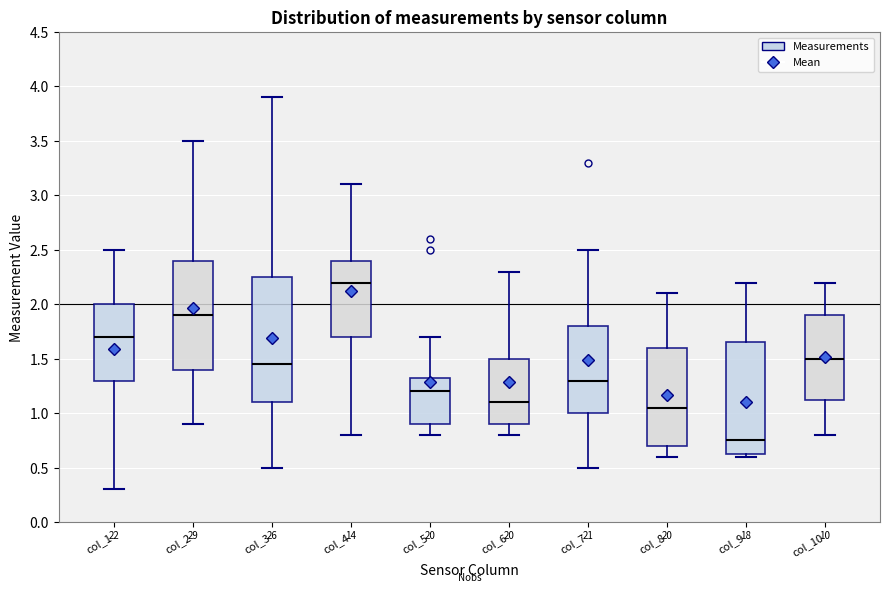

Which box has the highest median line?

col_4